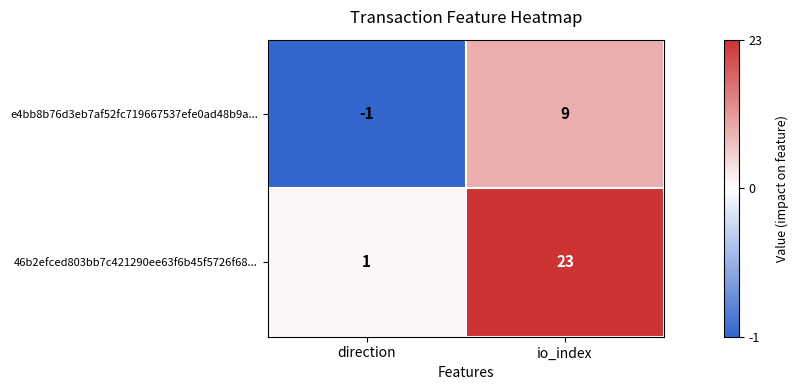

Rank the series by their average value, from lowest to highest.

e4bb8b76d3eb7af52fc719667537efe0ad48b9a..., 46b2efced803bb7c421290ee63f6b45f5726f68...